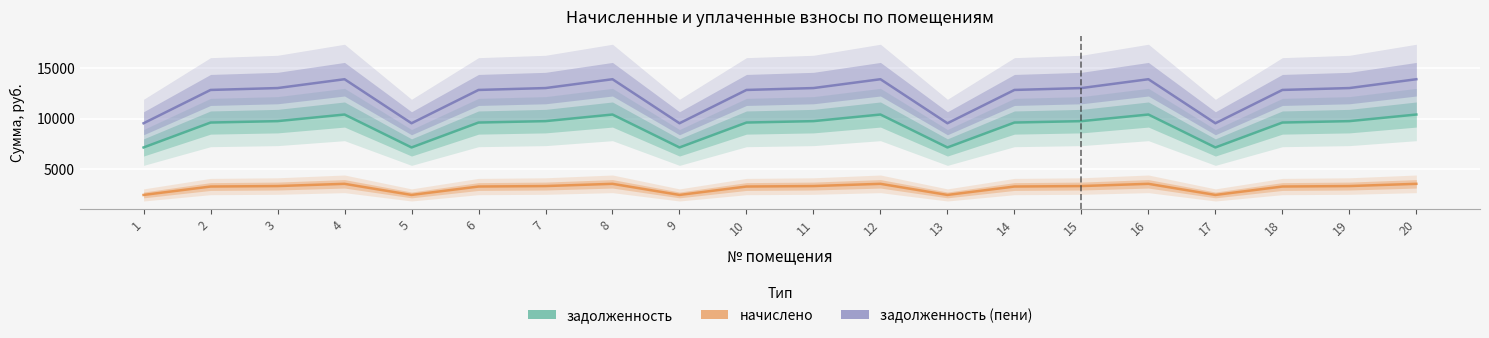

True or false: начислено has a value of 2012.8 at 10.

False